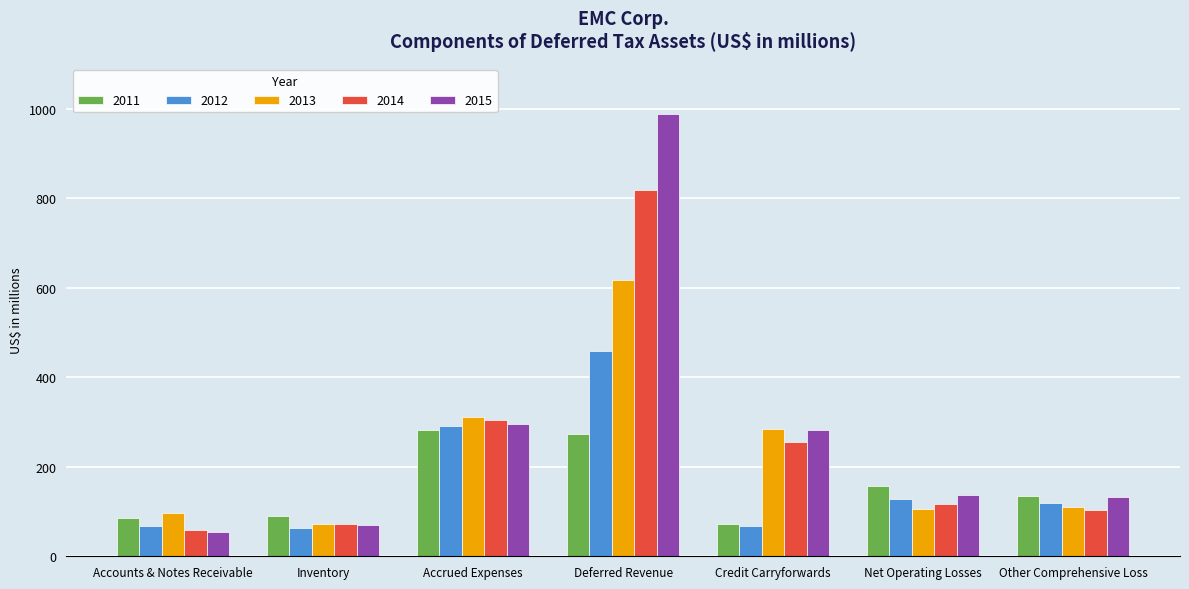

True or false: 2011 has a value of 91 at Inventory.

True